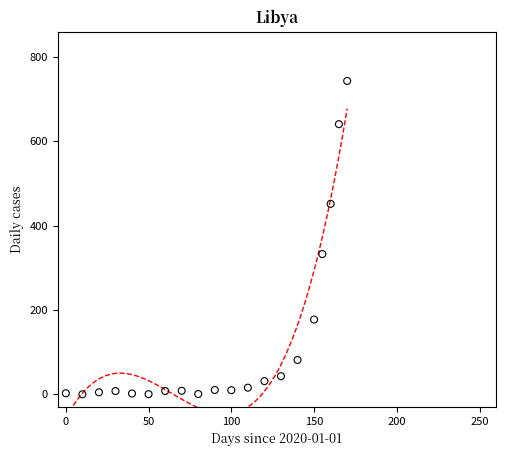

What Y value in the scatter plot is closest to 371?

332.4